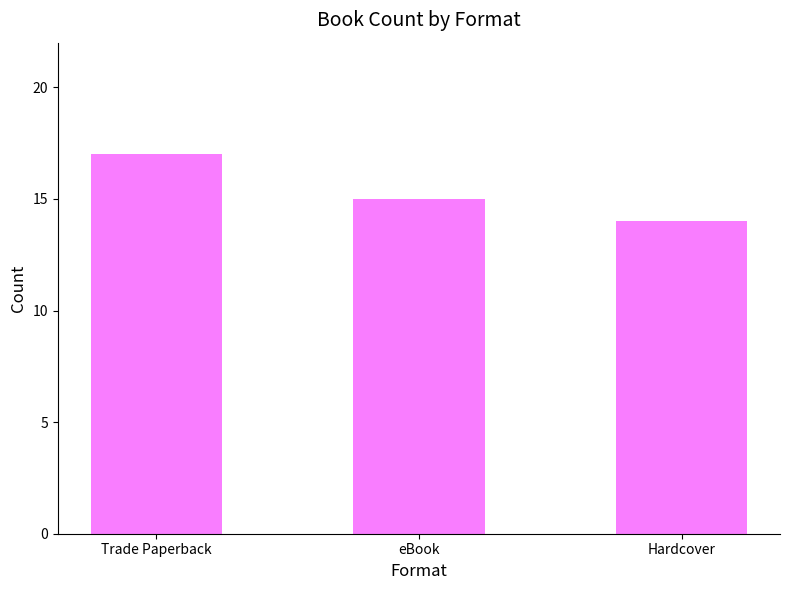

Approximately how many times larger is the value at eBook compared to Hardcover?

1.1